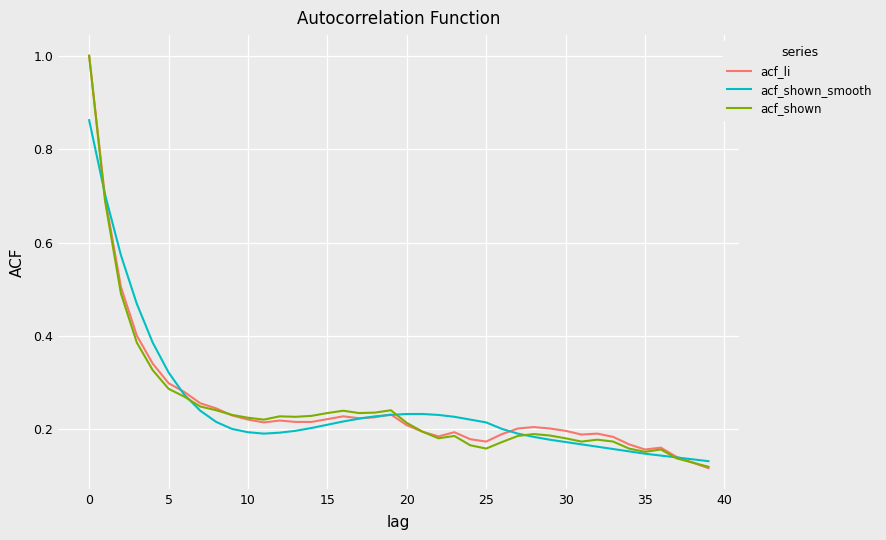

What is the maximum value for acf_shown?

1.0